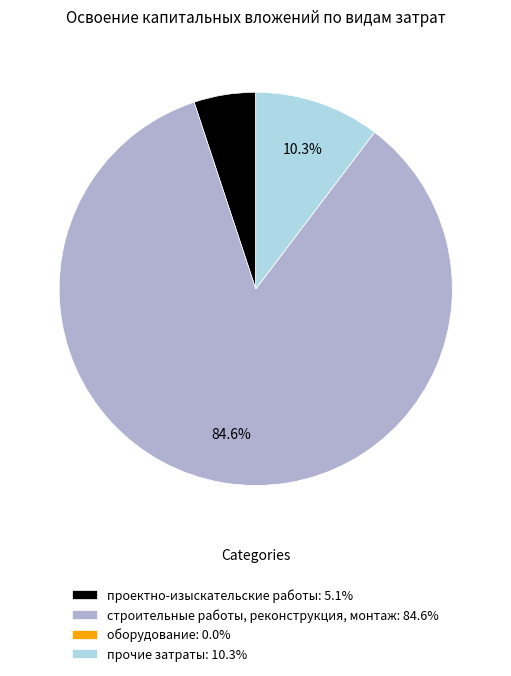

What portion of the pie excludes проектно-изыскательские работы: 5.1%?

94.9%